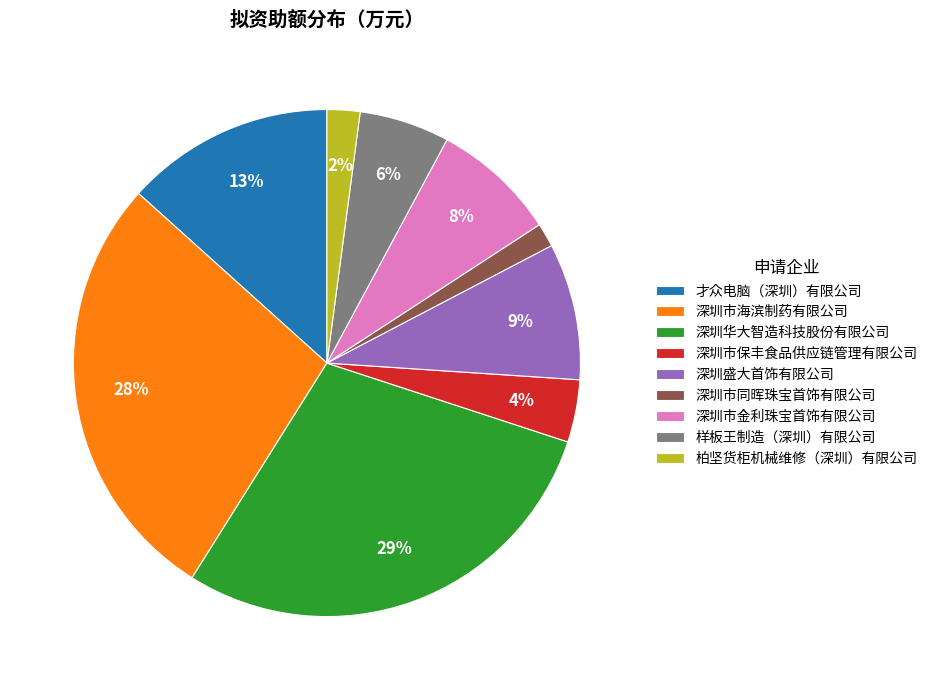

Approximately how many times larger is the value at 柏坚货柜机械维修（深圳）有限公司 compared to 深圳市保丰食品供应链管理有限公司?

0.5